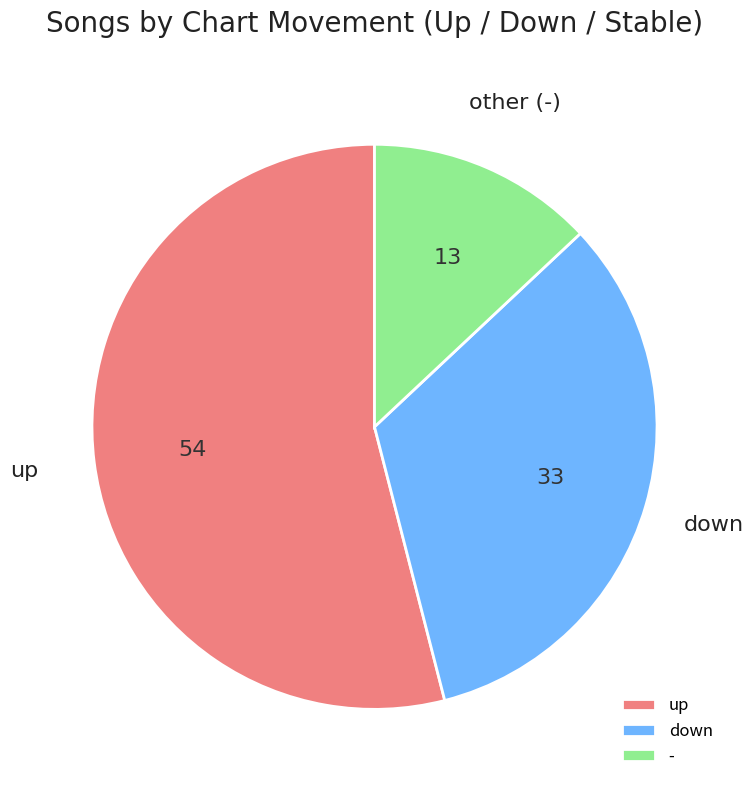

Does any single category account for the majority?

Yes